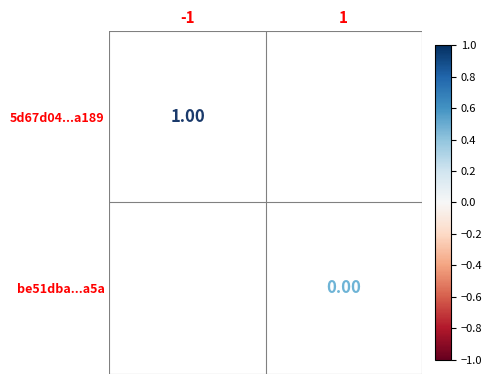

At which label is 5d67d04...a189 closest to 0?

-1